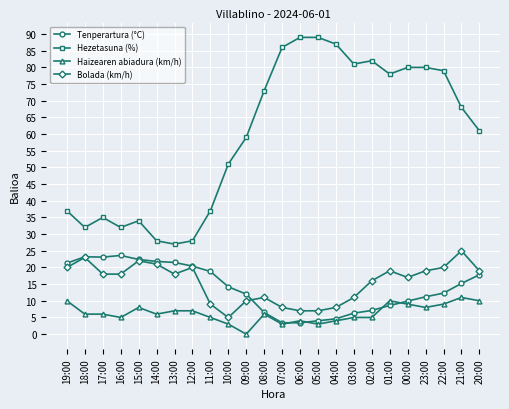

What are all the series names shown in the legend?

Tenperartura (°C), Hezetasuna (%), Haizearen abiadura (km/h), Bolada (km/h)